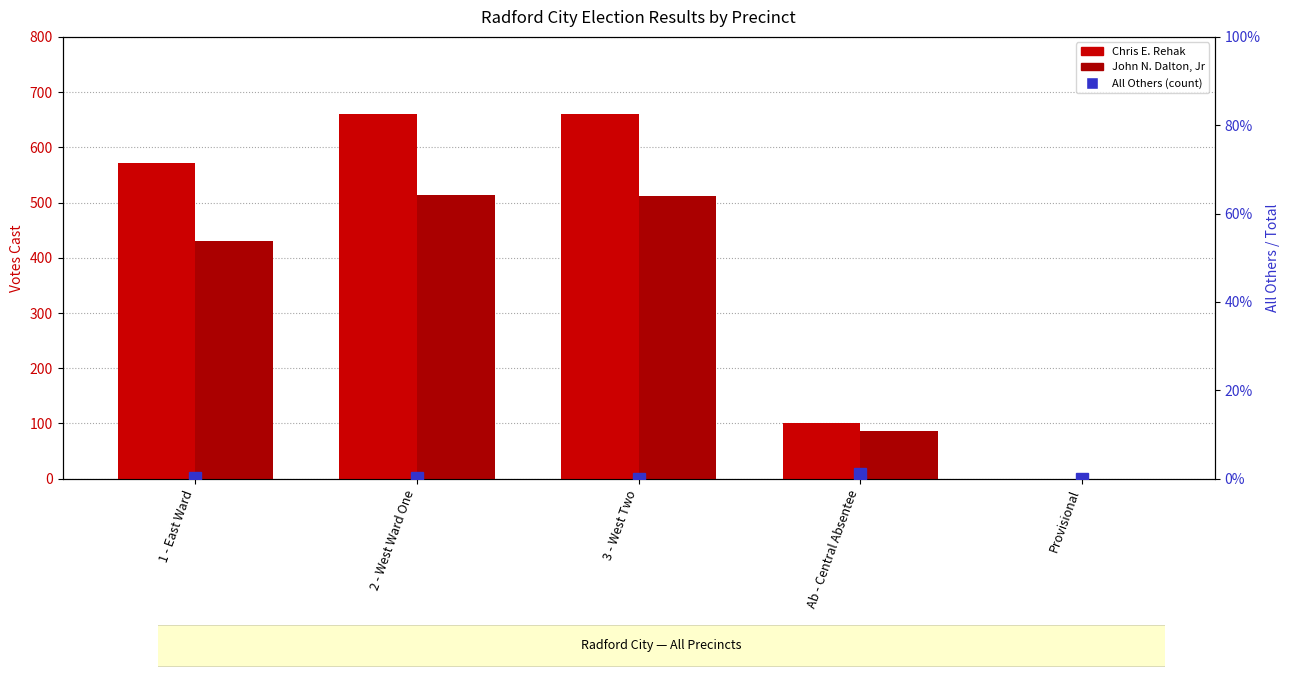

Reading left to right, transcribe all the data shown in this chart.

Chris E. Rehak: 1 - East Ward=572	2 - West Ward One=660	3 - West Two=660	Ab - Central Absentee=100	Provisional=0
John N. Dalton, Jr: 1 - East Ward=430	2 - West Ward One=514	3 - West Two=512	Ab - Central Absentee=86	Provisional=0